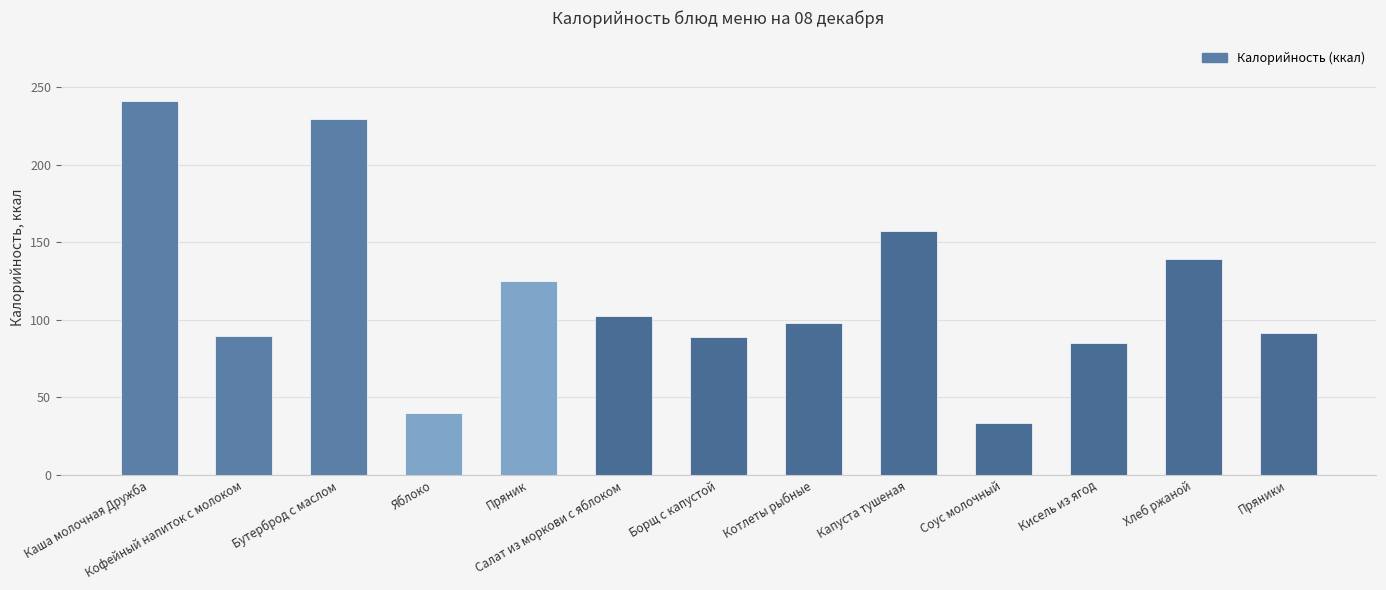

How many distinct data groups are displayed?

1